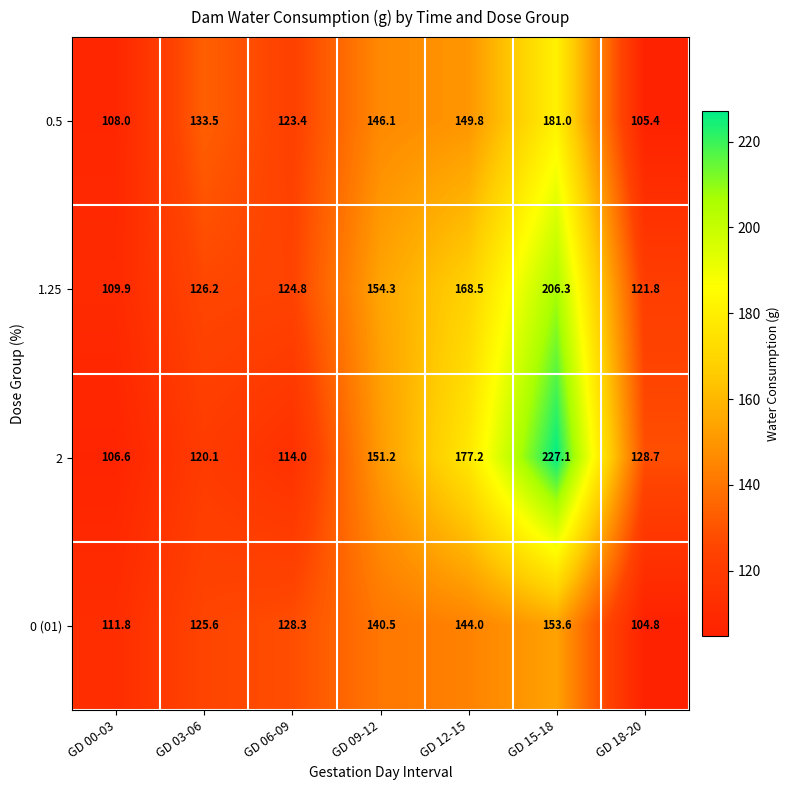

What is the spread (max minus min) of values at GD 12-15?

33.2